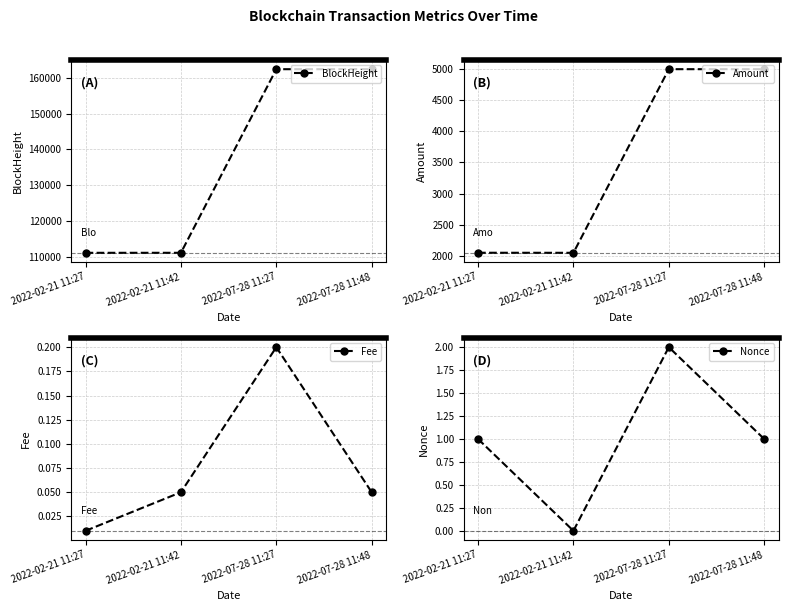

At which label does BlockHeight reach its peak?

2022-07-28 11:48